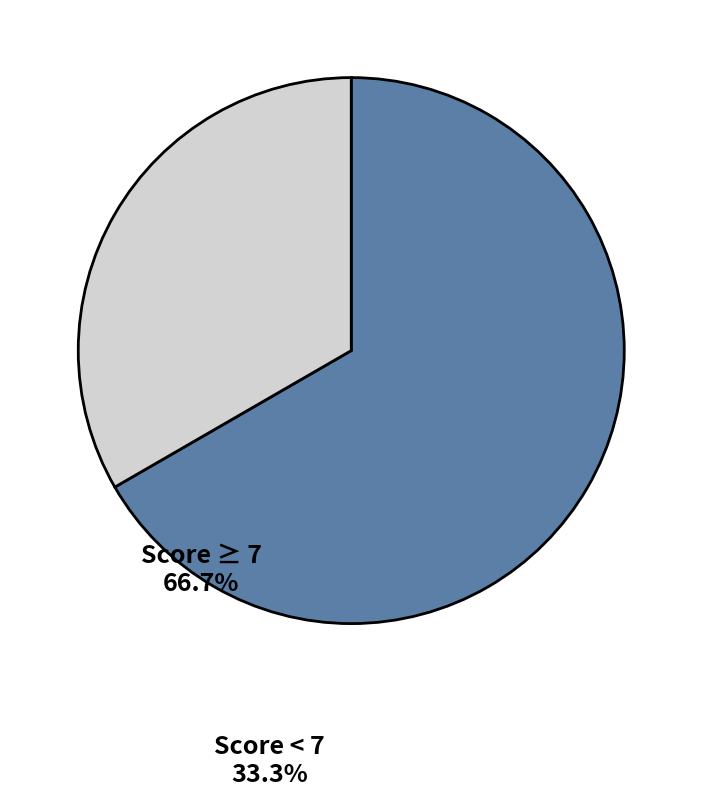

How many segments does this pie chart have?

2